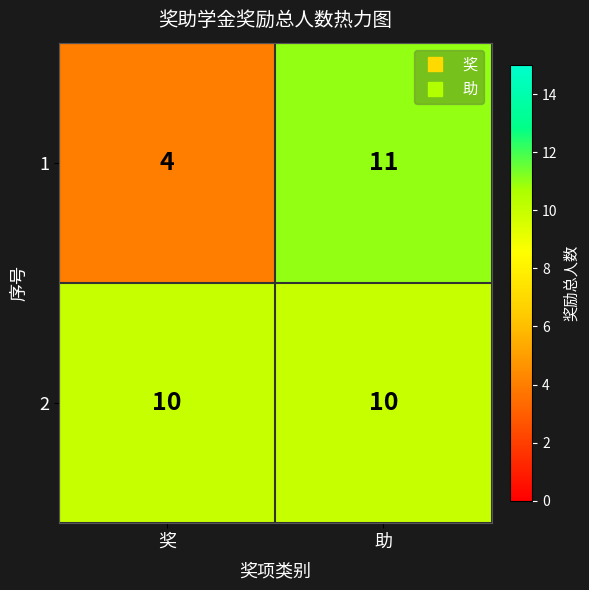

What is the total value across all series at 助?

21